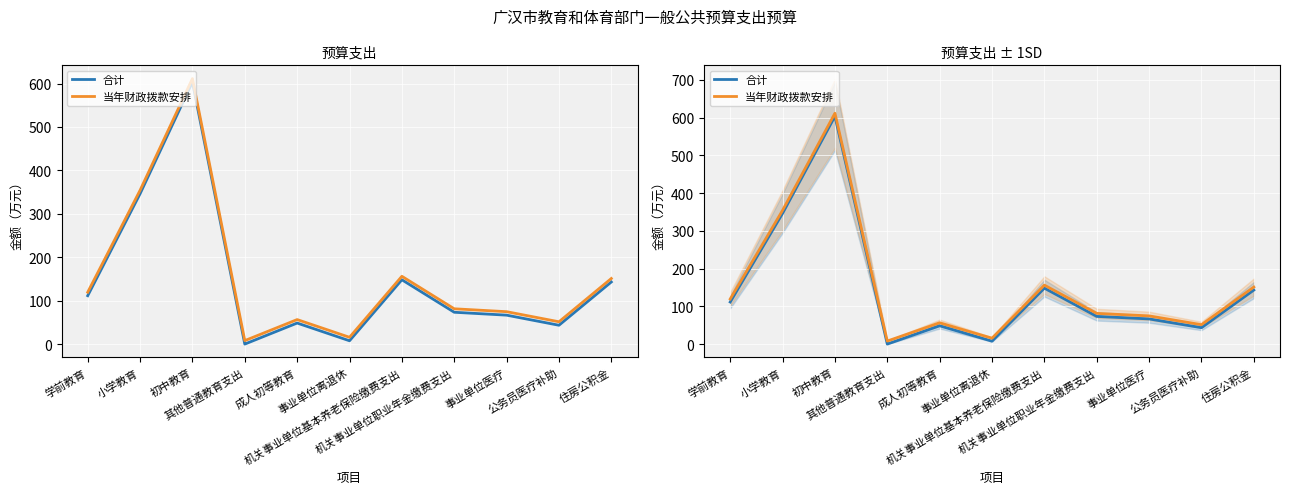

In 当年财政拨款安排, how many points are higher than both neighbors (excluding endpoints)?

3